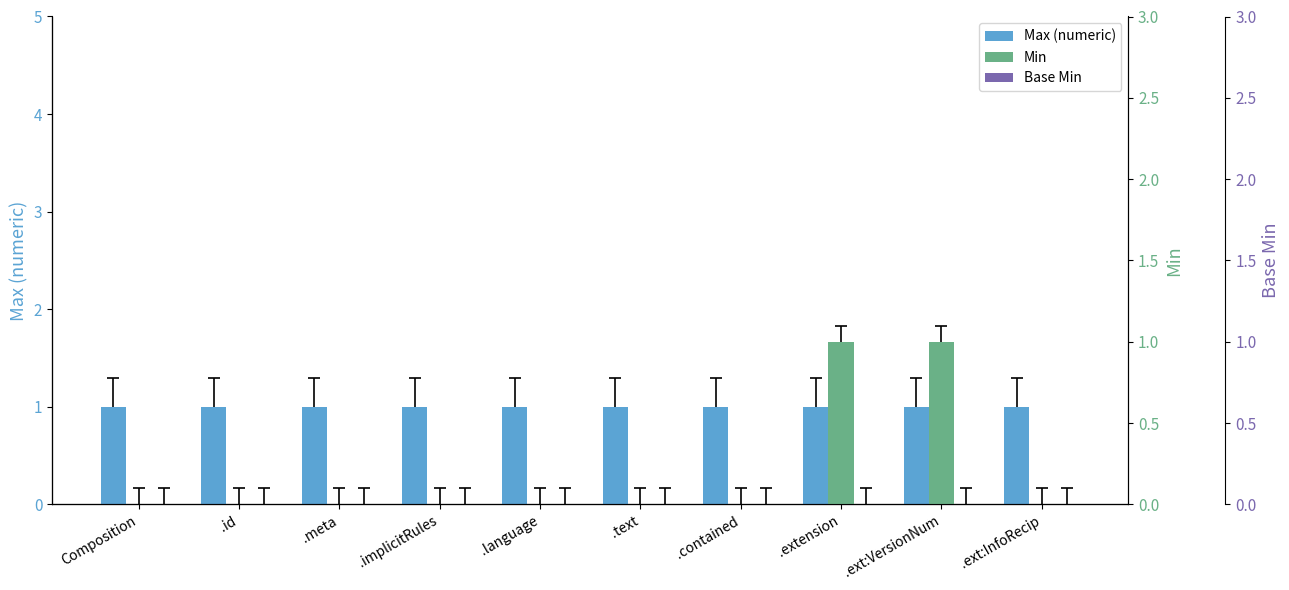

At how many categories does at least one series exceed 0?

10